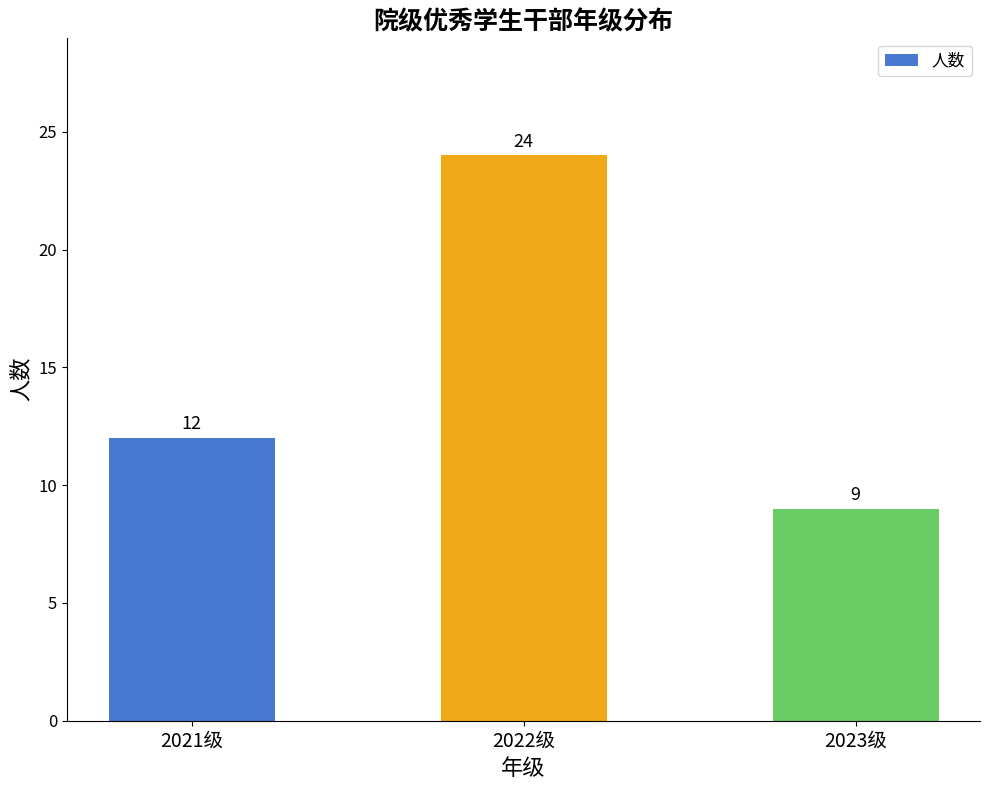

What is the value of the 1st bar from the left?

12